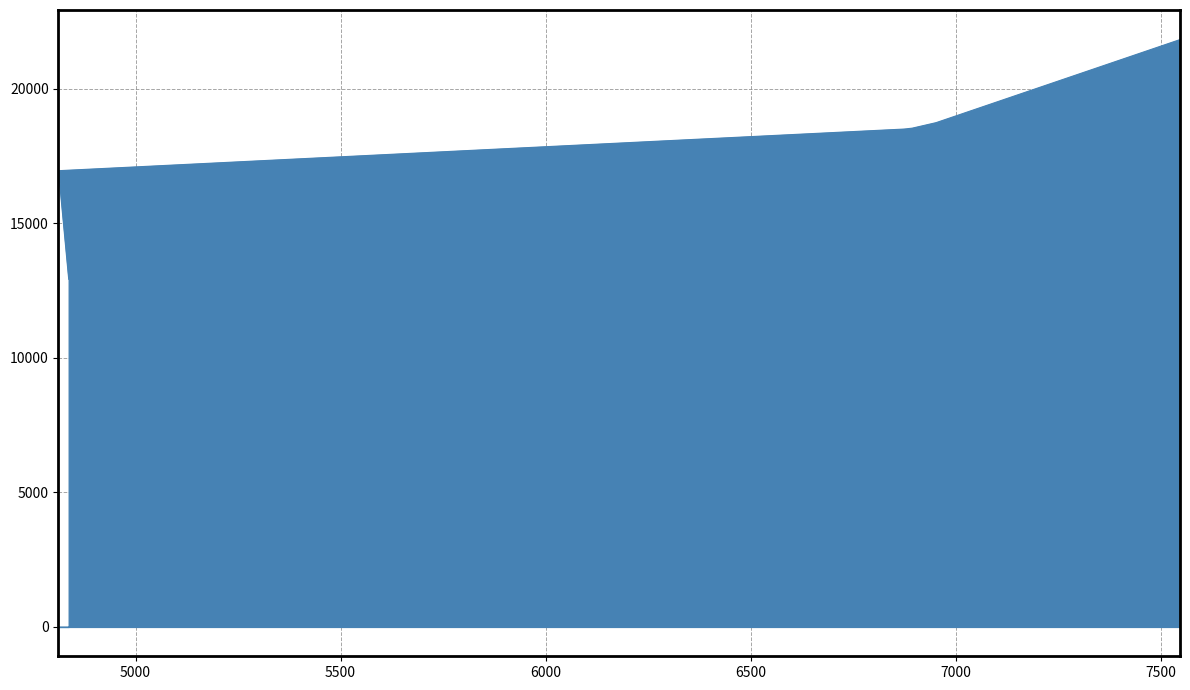

Reading left to right, list all the values displayed in this chart.

12917	16951	18498	18507	18511	18517	18532	18736	21823	21831